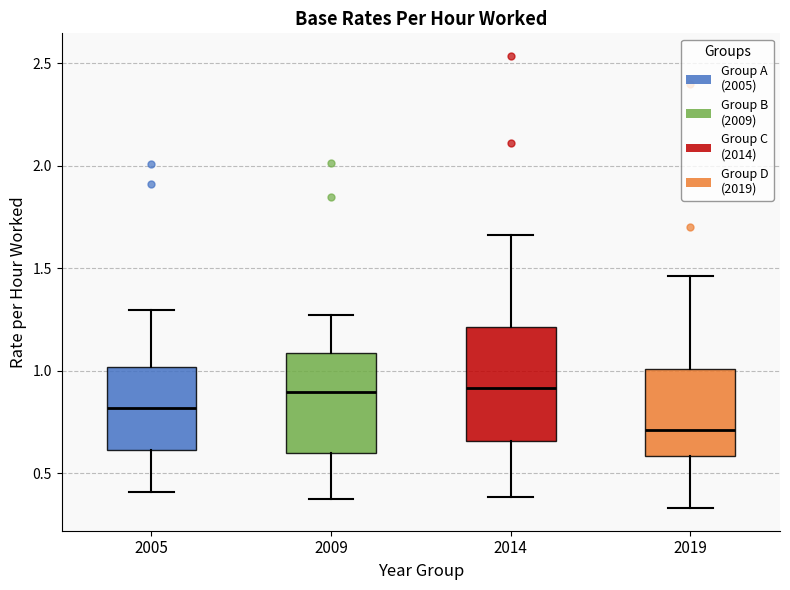

Reading left to right, read every box against the y-axis: the position of its median line, the range the box covers, and the ends of its whiskers. The values are not printed on the chart, so give them approximately, as read against the axis.

2005: median 0.80, box 0.60 to 1.00, whiskers 0.40 to 1.30
2009: median 0.90, box 0.60 to 1.10, whiskers 0.40 to 1.25
2014: median 0.90, box 0.65 to 1.20, whiskers 0.40 to 1.65
2019: median 0.70, box 0.60 to 1.00, whiskers 0.35 to 1.45